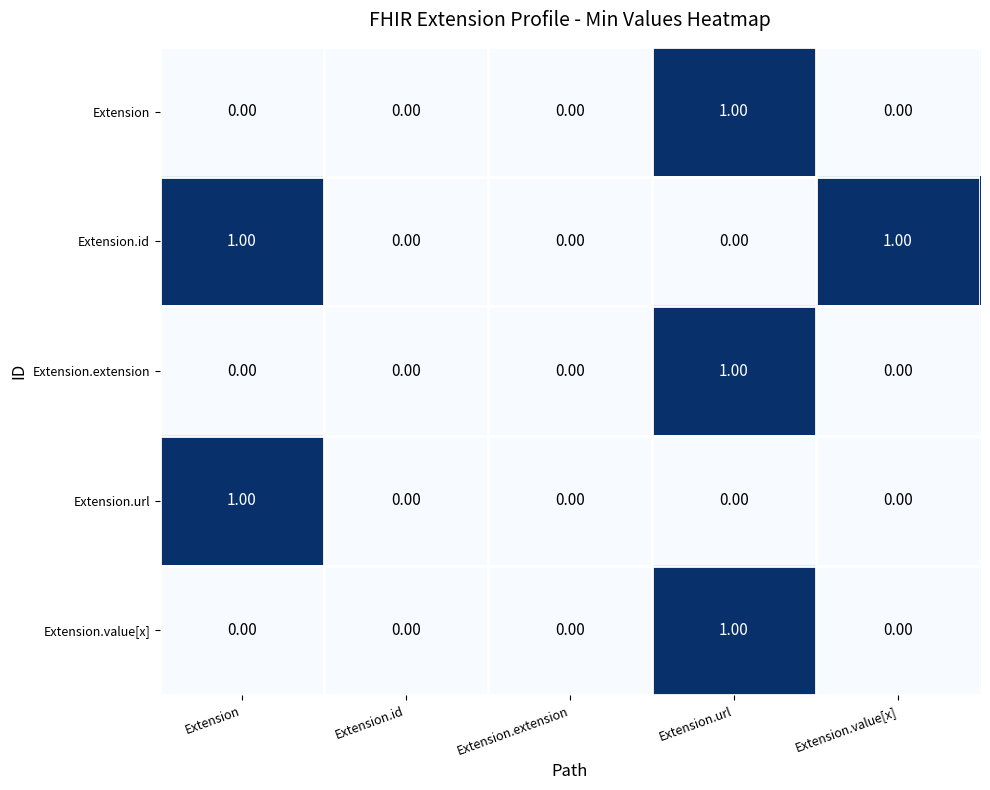

At which category is the sum across all series the highest?

Extension.url